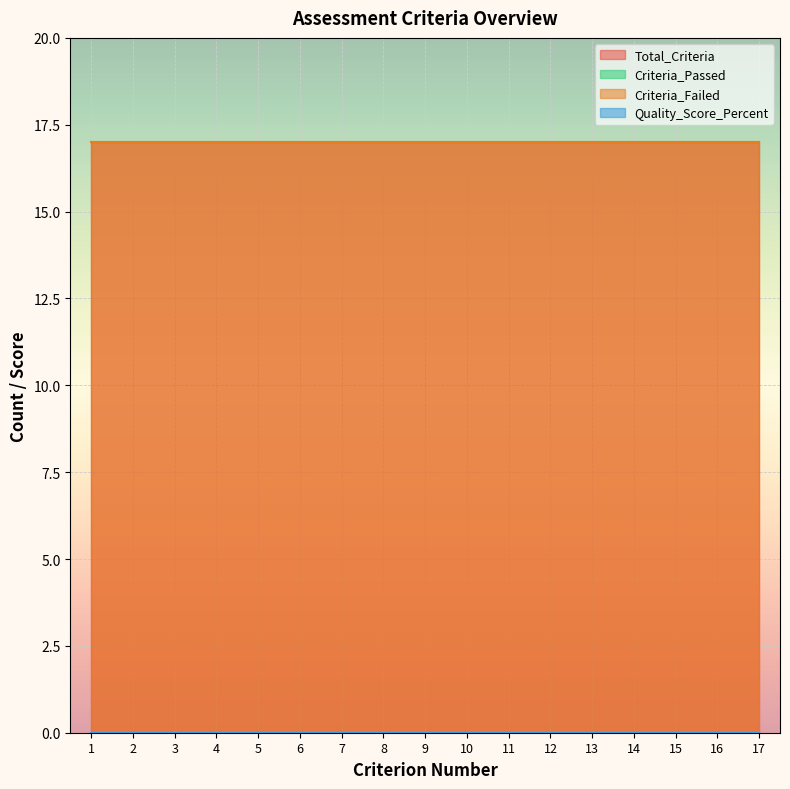

Which has a higher value, 11 or 14?

11